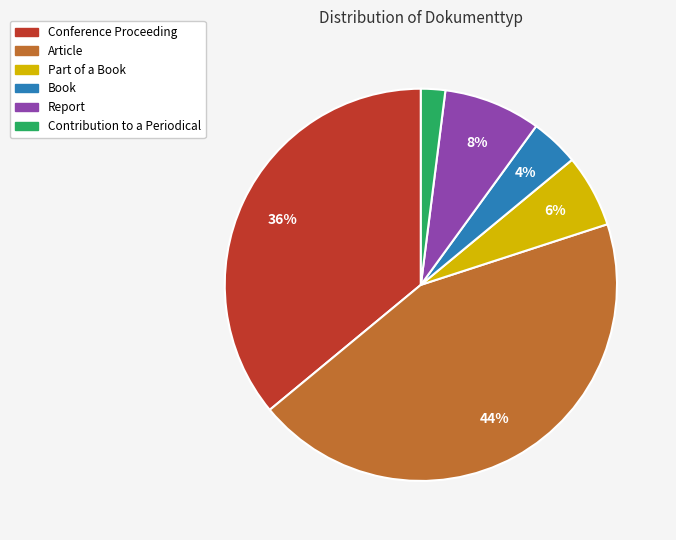

True or false: Part of a Book accounts for 6% of the total.

True